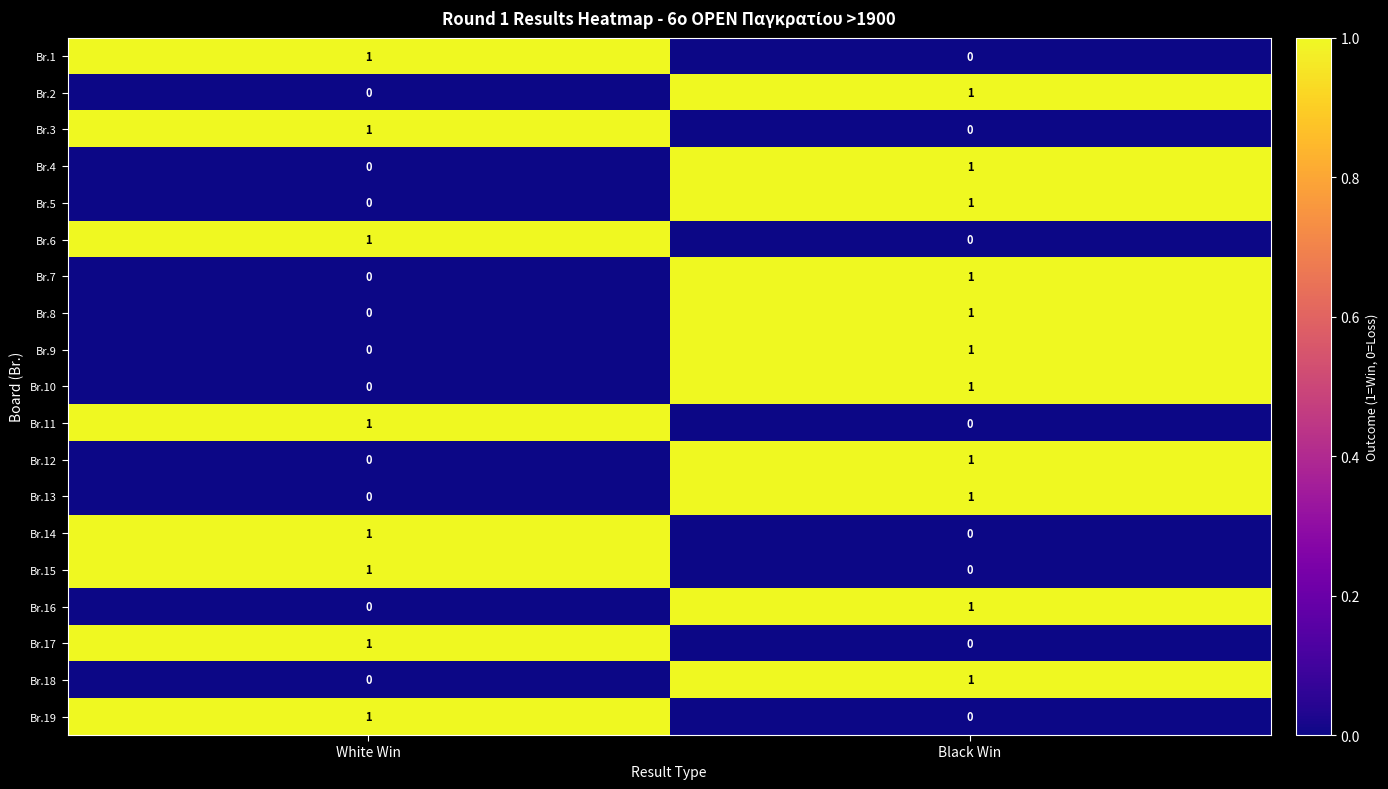

What is the difference between the highest and lowest values at White Win?

1